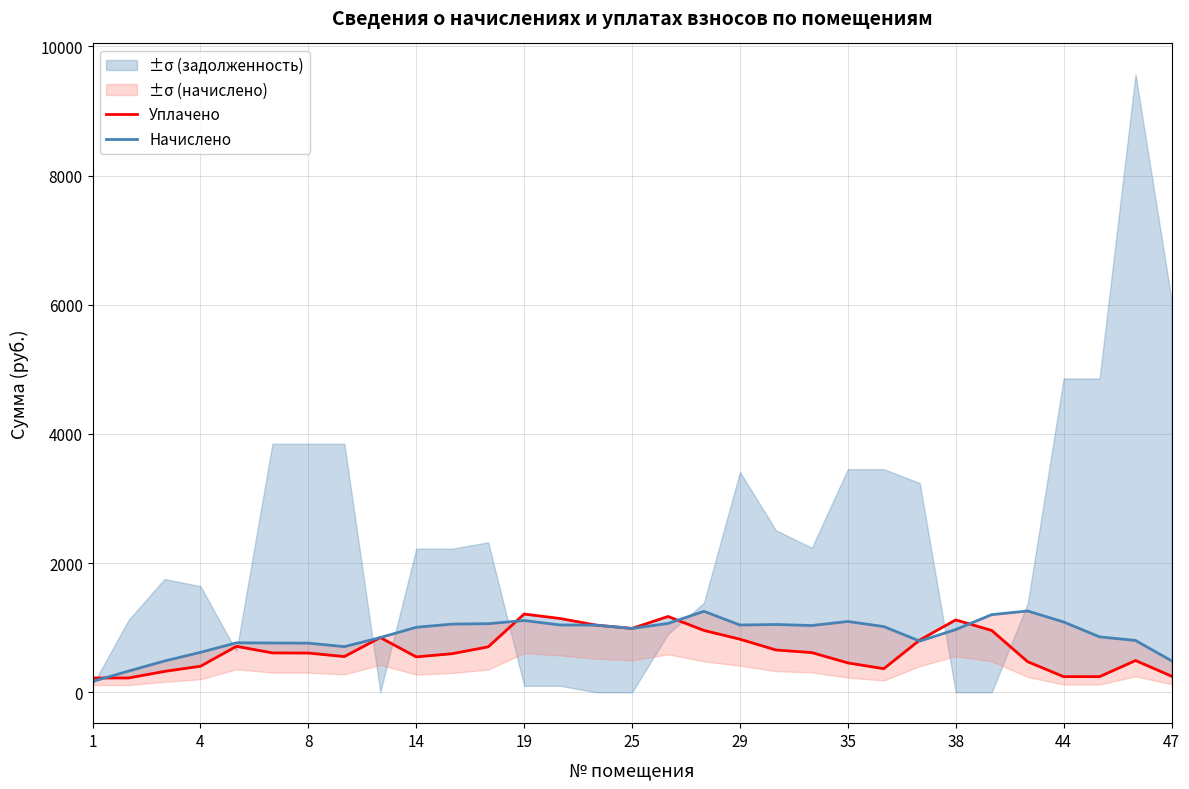

How many data points in Начислено are less than 1006?

15